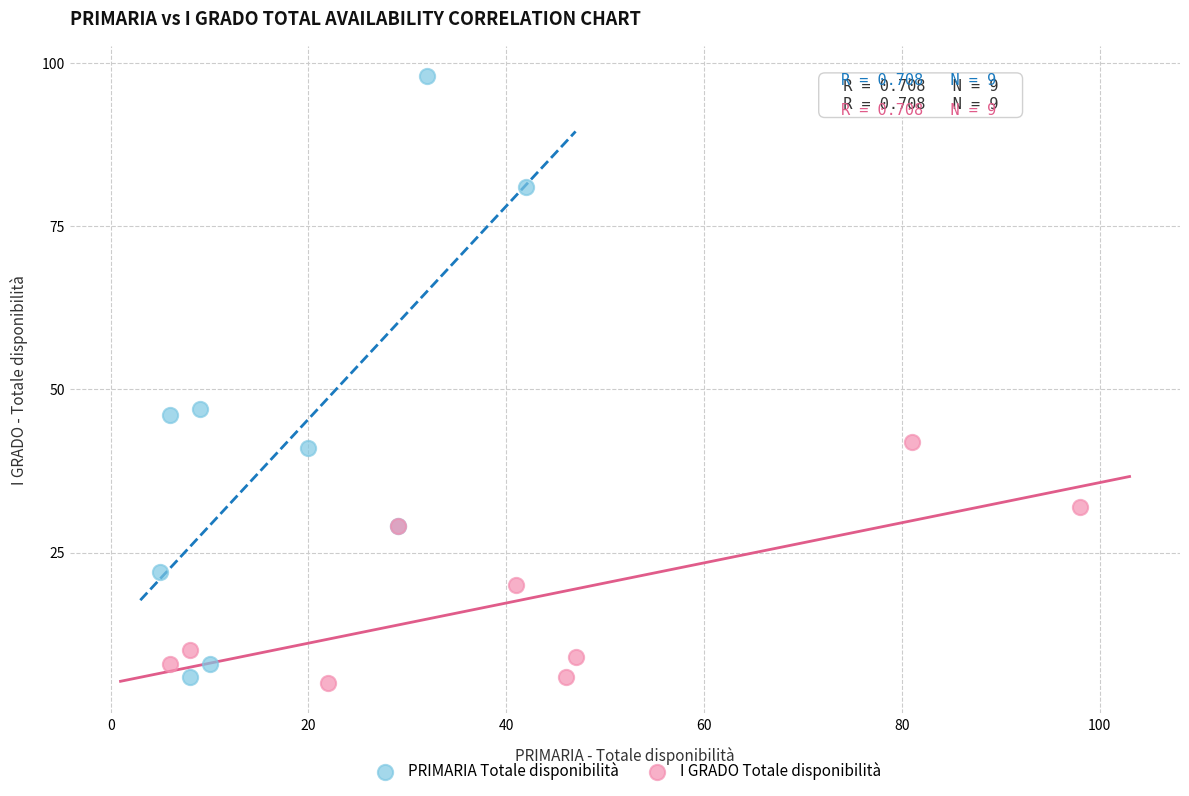

Which series contains the highest Y value?

PRIMARIA Totale disponibilità